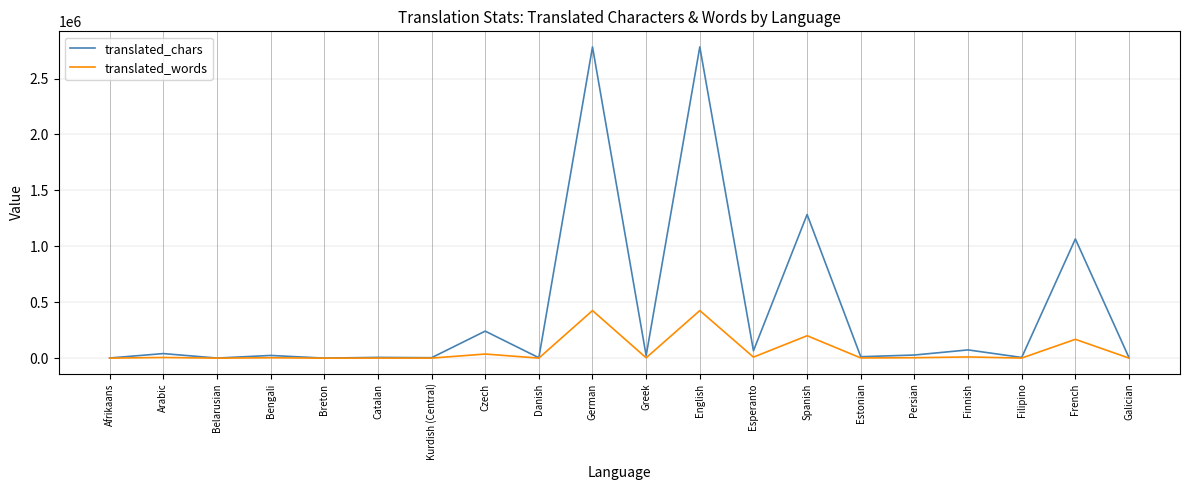

What is the difference between the second highest and second lowest values in the translated_chars series?

2781771